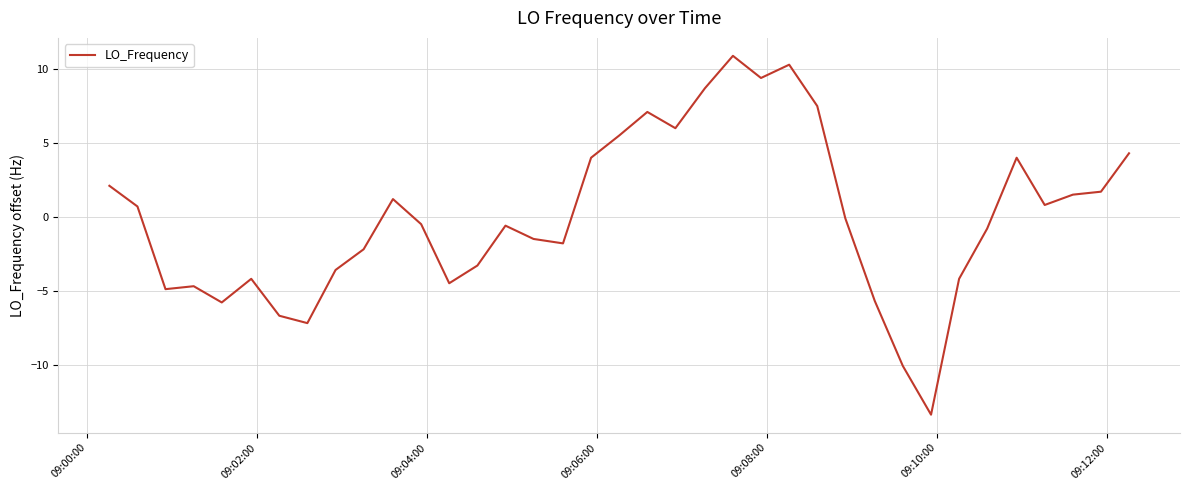

What is the smallest value displayed?

-13.4